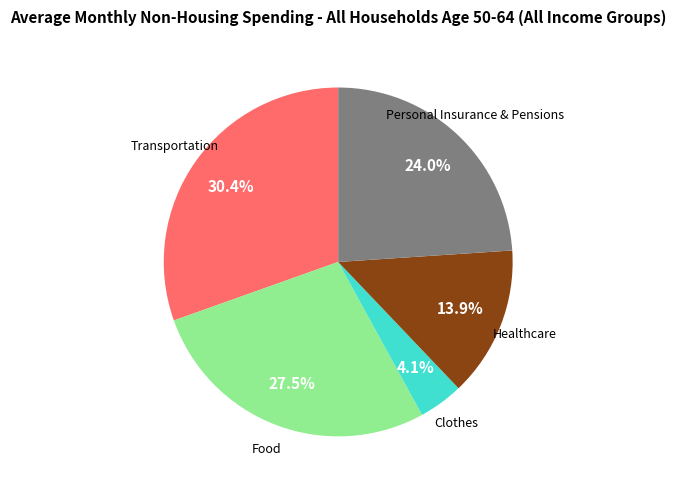

Is there any slice that represents more than half of the pie?

No